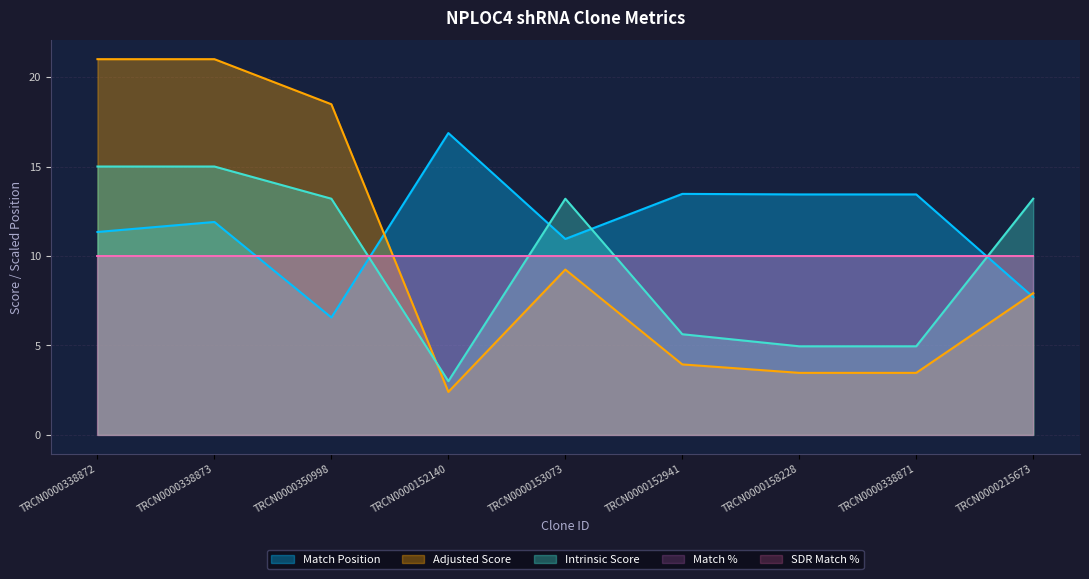

How many lines are shown in the chart?

5